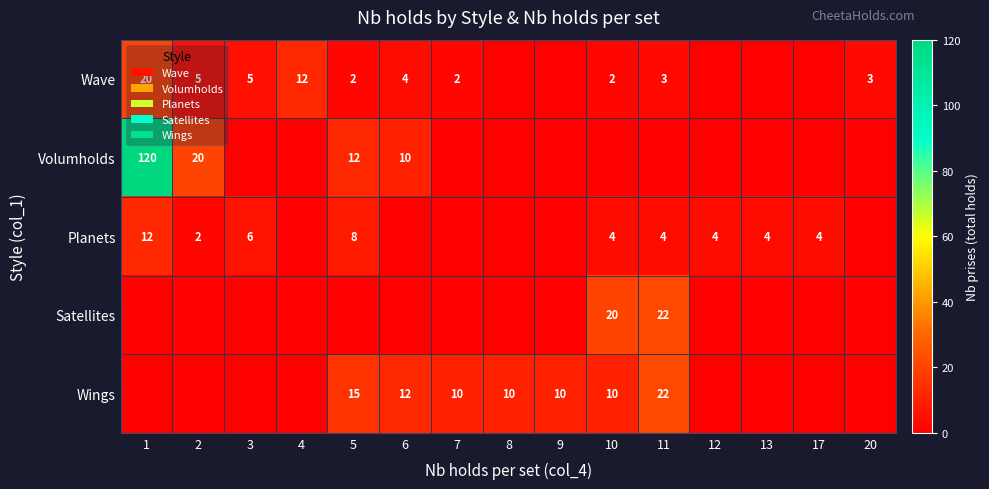

What is the sum of the Wings values at 11 and 9?

32